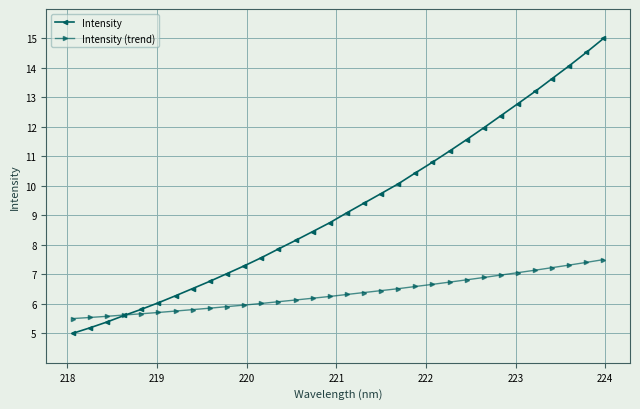

Which series has the widest spread of values?

Intensity